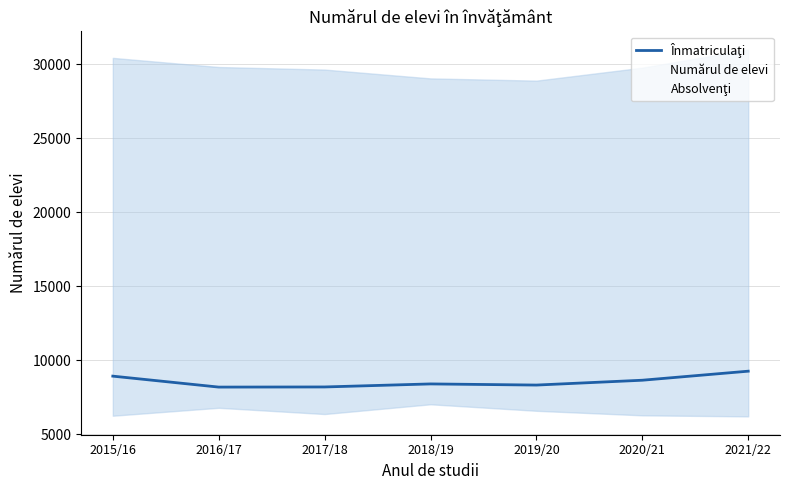

At which category does Înmatriculaţi reach its first local valley?

2016/17